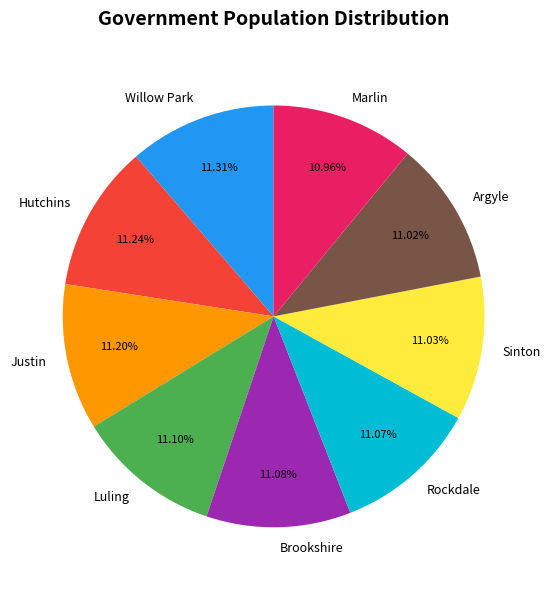

Approximately how many times larger is the value at Rockdale compared to Sinton?

1.0